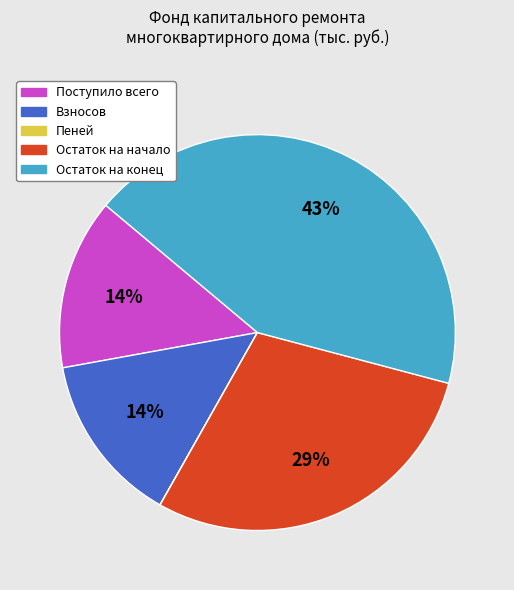

To the nearest percent, what is the difference between the Взносов and Остаток на конец slice percentages?

29%